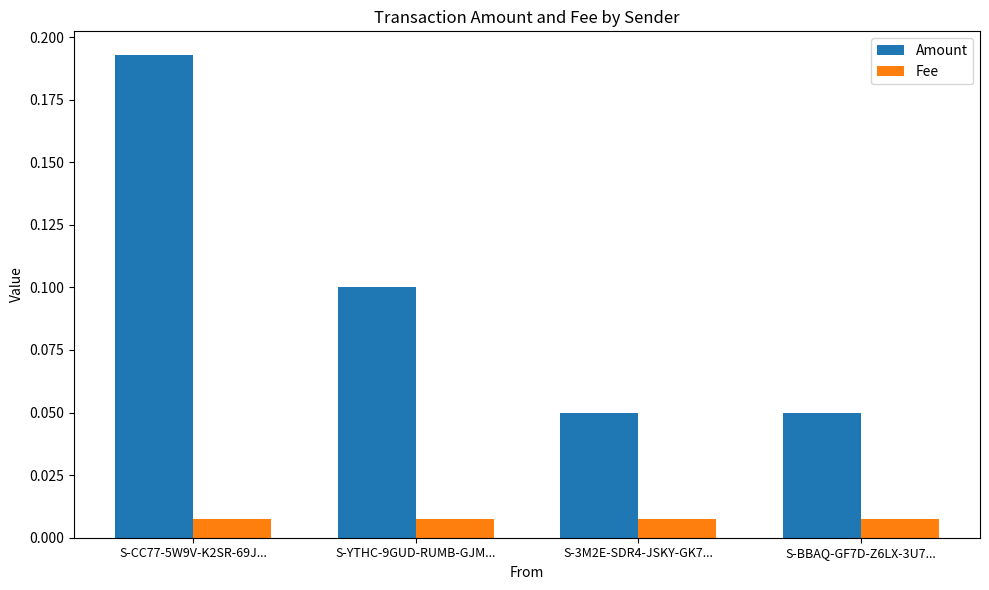

At which label does Amount reach its peak?

S-CC77-5W9V-K2SR-69J...